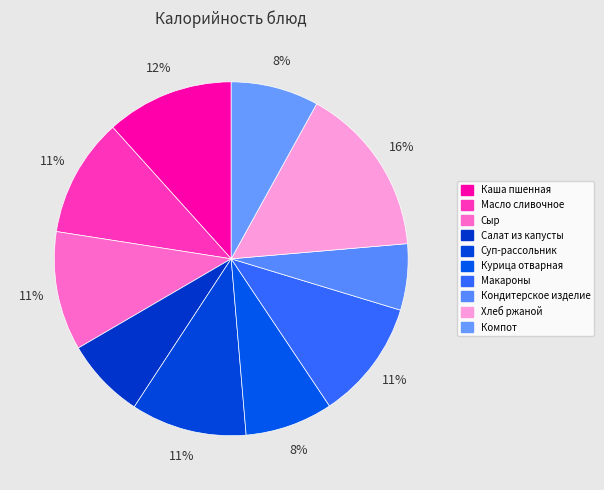

Which has a higher value, Курица отварная or Суп-рассольник?

Суп-рассольник